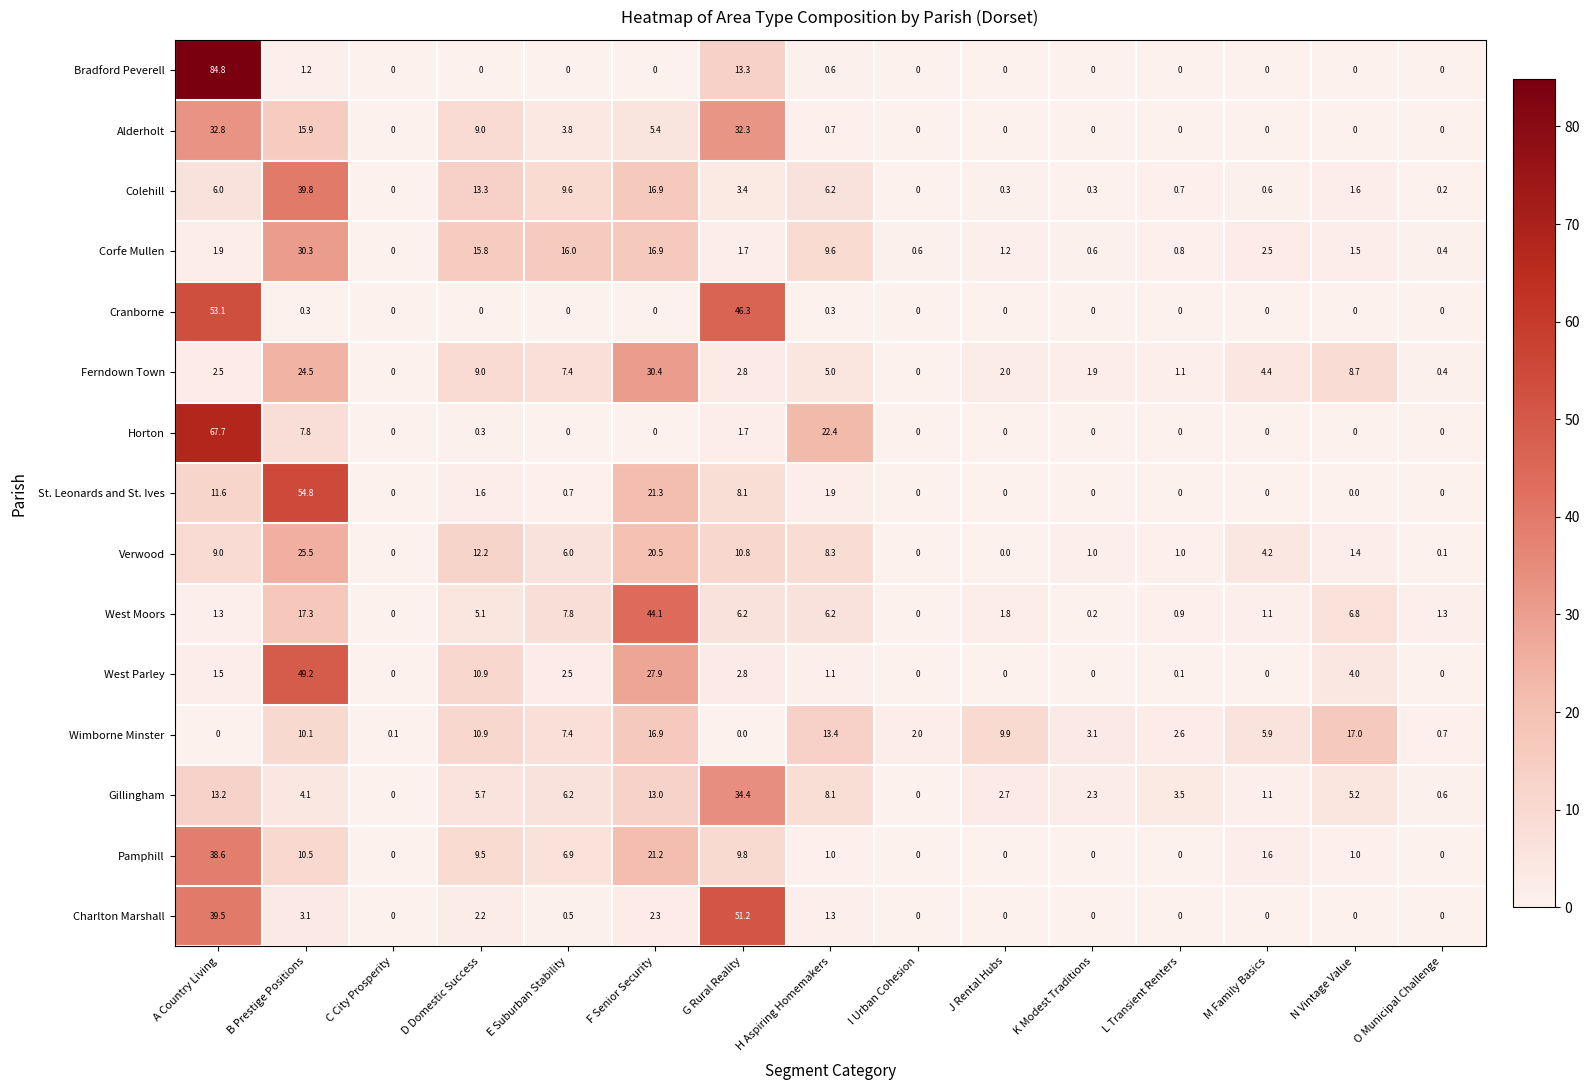

What is the difference between the maximum and second lowest values in the Bradford Peverell series?

84.8